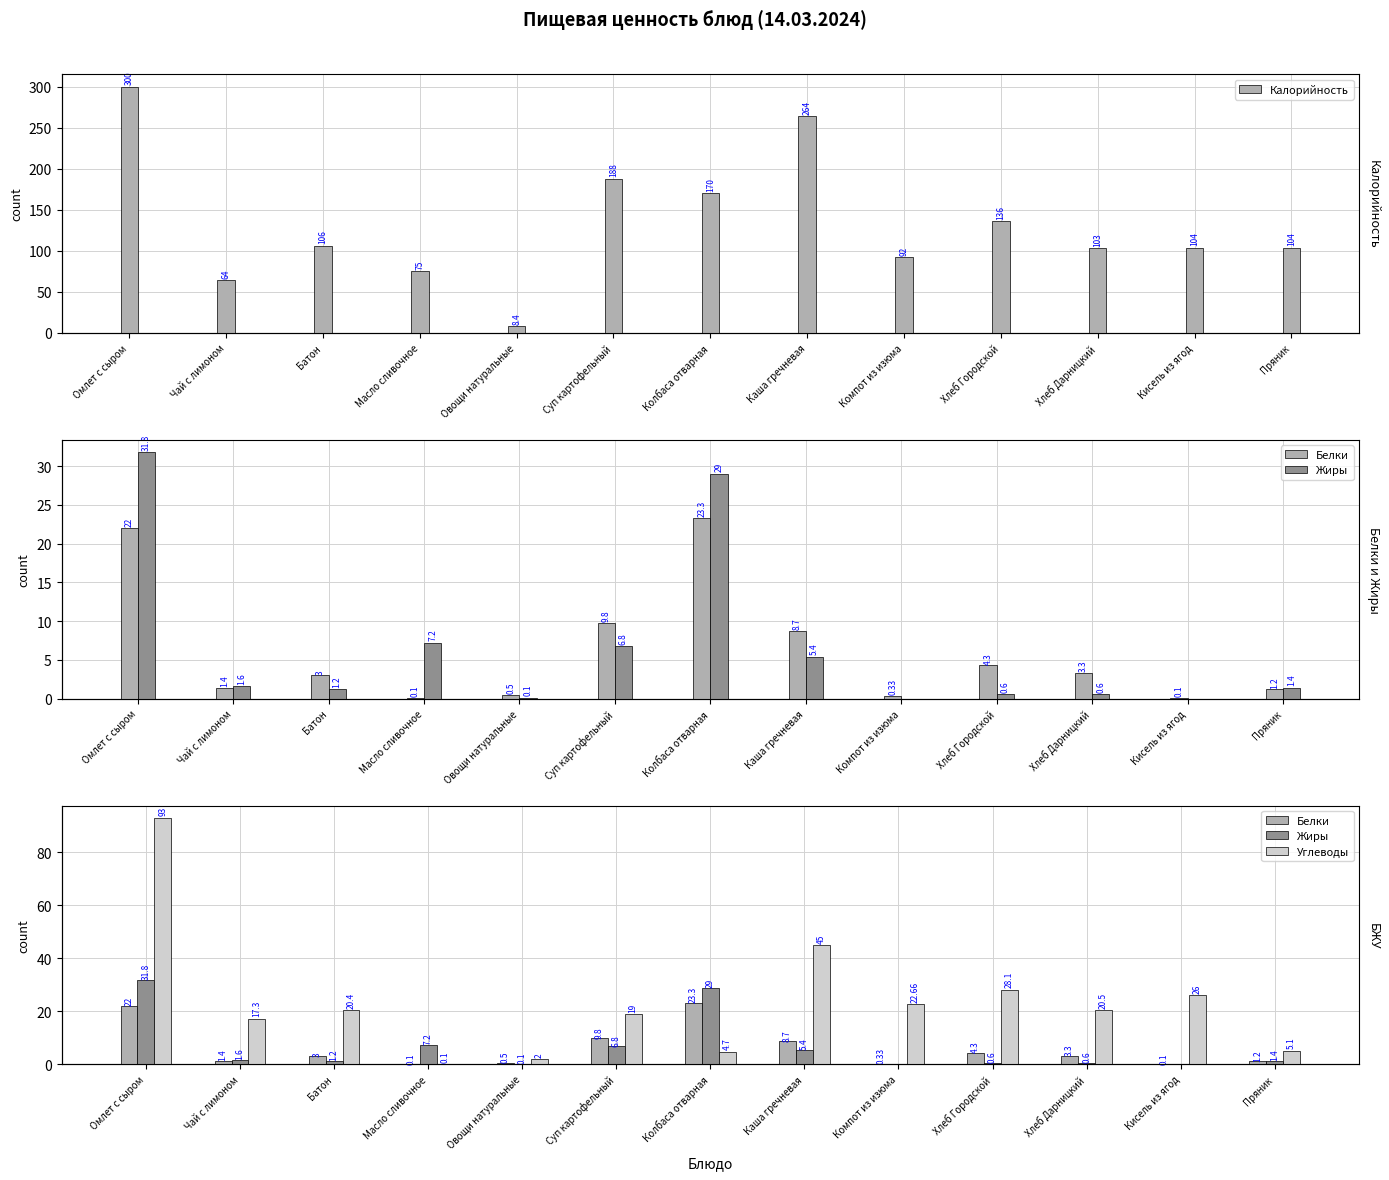

What is the difference between the second highest and minimum values in the Углеводы series?

44.9